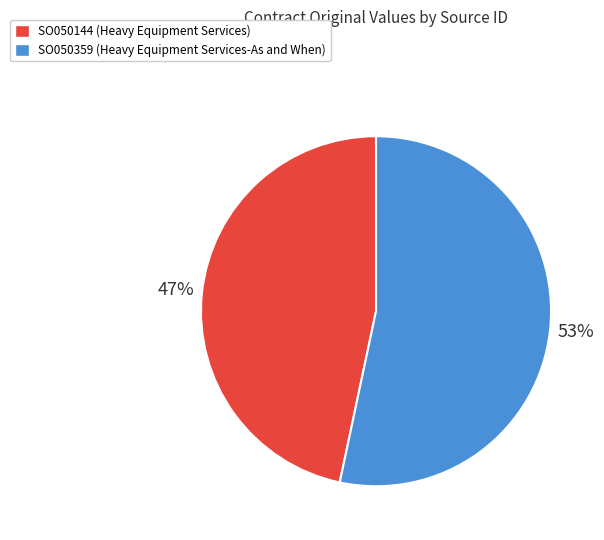

Combined, do SO050144 and SO050359 account for over 50%?

Yes